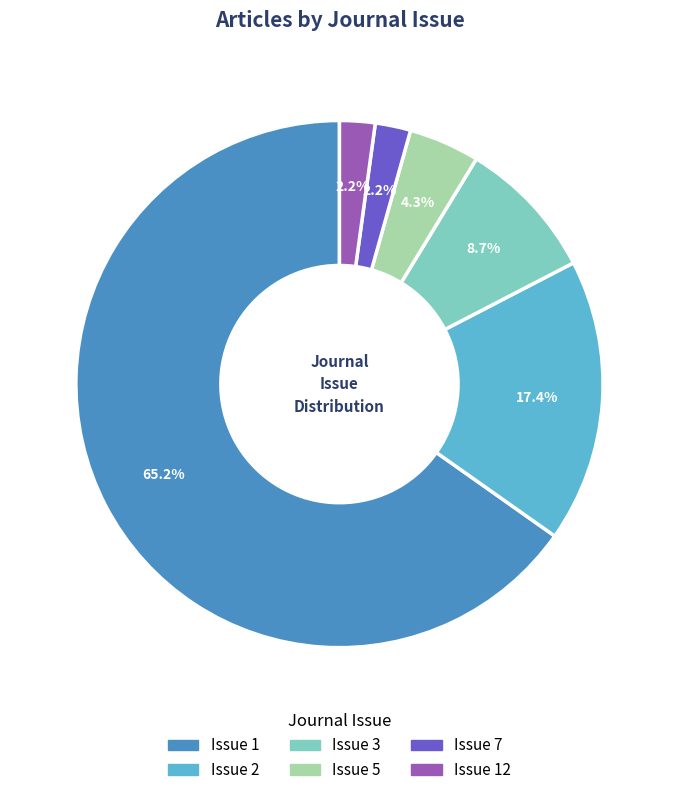

How many segments does this pie chart have?

6